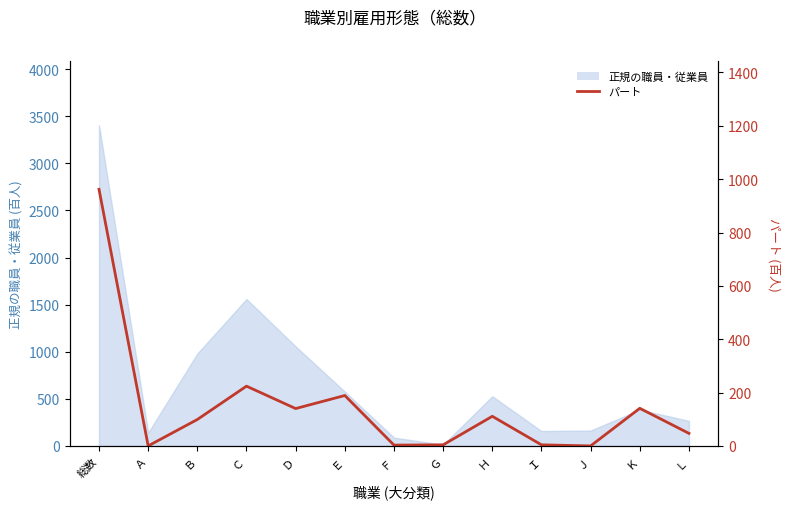

Which category has the highest value across all series?

総数